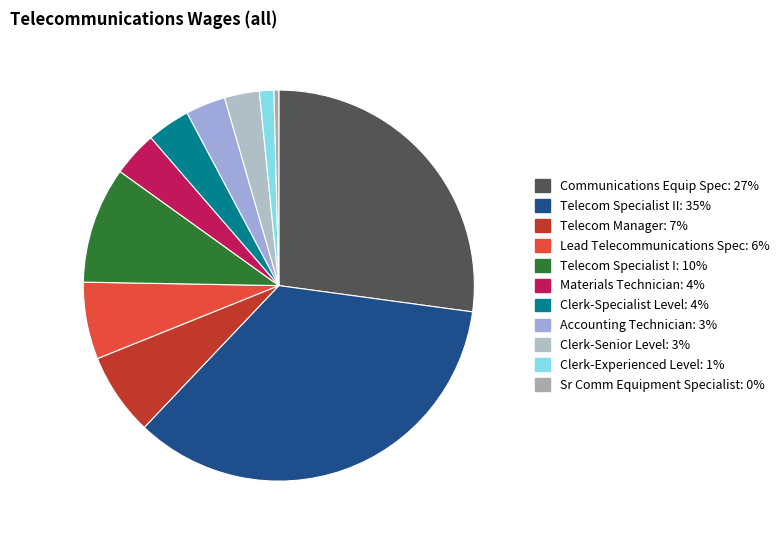

To the nearest percent, what is the difference between the largest and smallest slice percentages?

35%